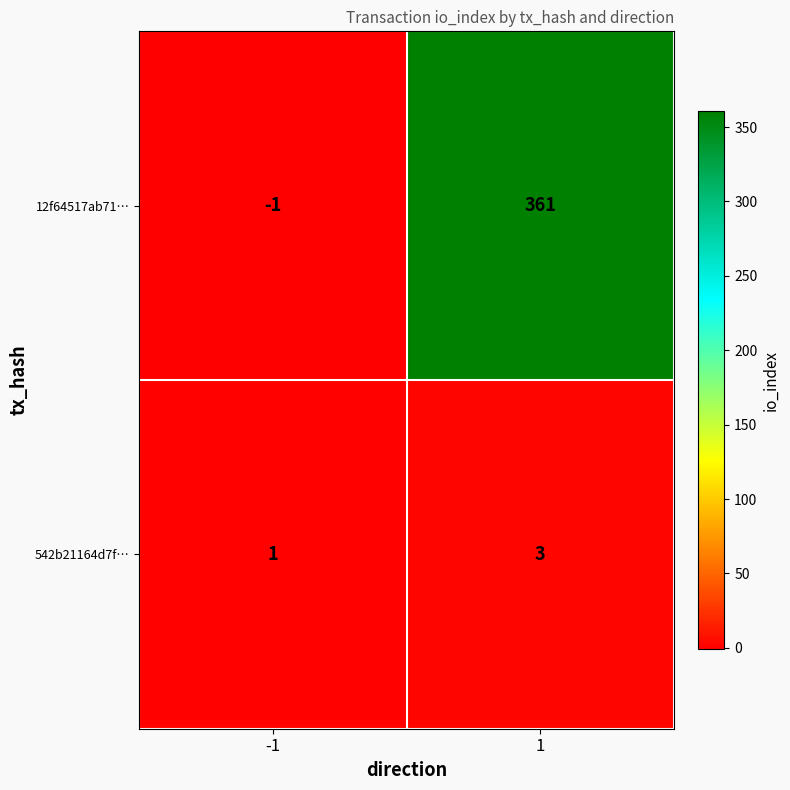

What is the sum of the 542b21164d7f… values at 1 and -1?

4